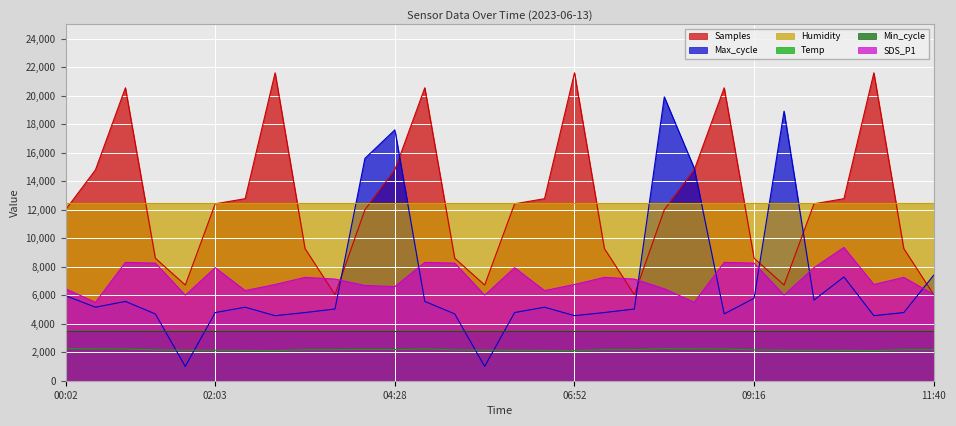

List the series in order of their peak value, lowest first.

Temp, Min_cycle, SDS_P1, Humidity, Max_cycle, Samples